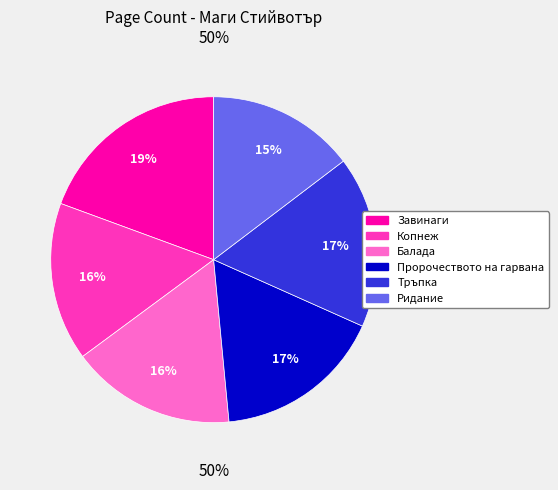

Rank the categories by value from highest to lowest.

Завинаги, Тръпка, Пророчеството на гарвана, Балада, Копнеж, Ридание